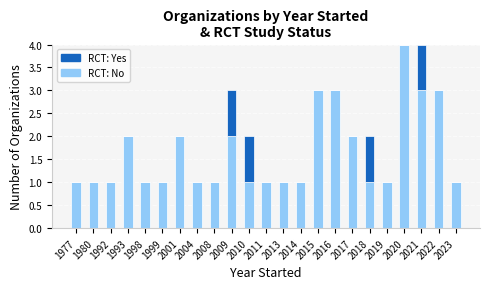

What is the total value across all series at 2018?

2